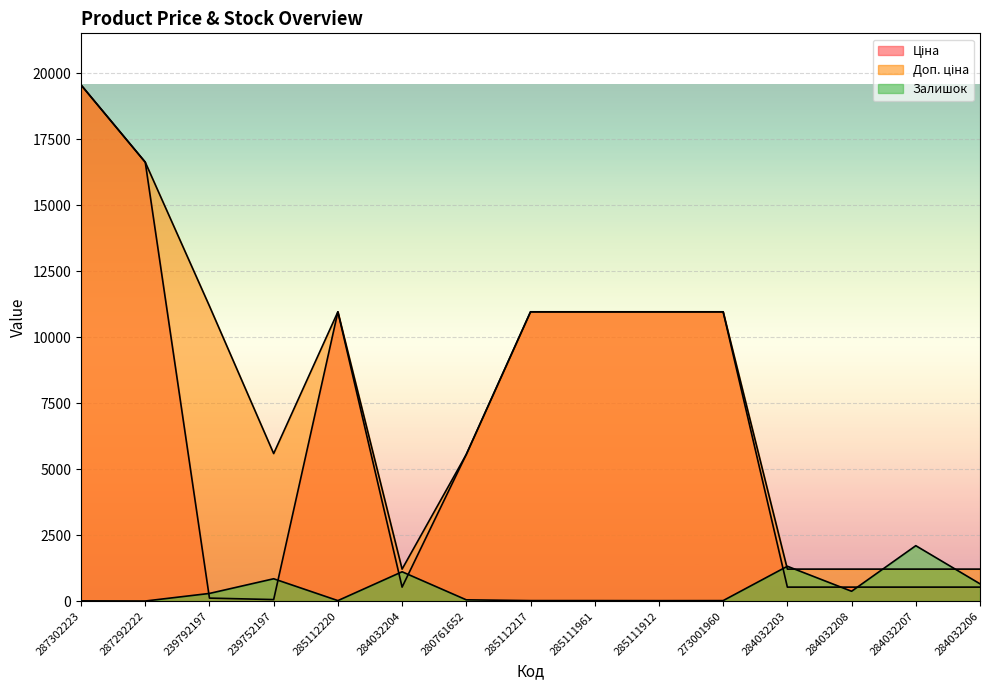

Which series changed the most between 287292222 and 273001960?

Ціна